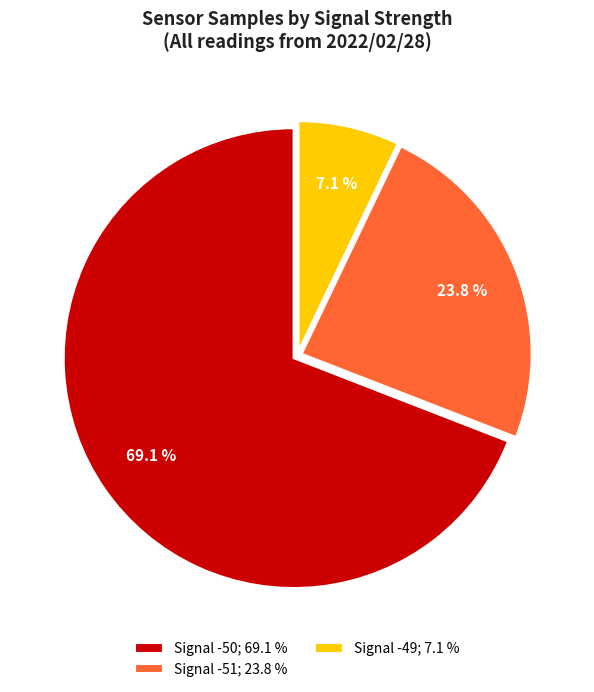

Rank the categories by value from lowest to highest.

Signal -49; 7.1 %, Signal -51; 23.8 %, Signal -50; 69.1 %